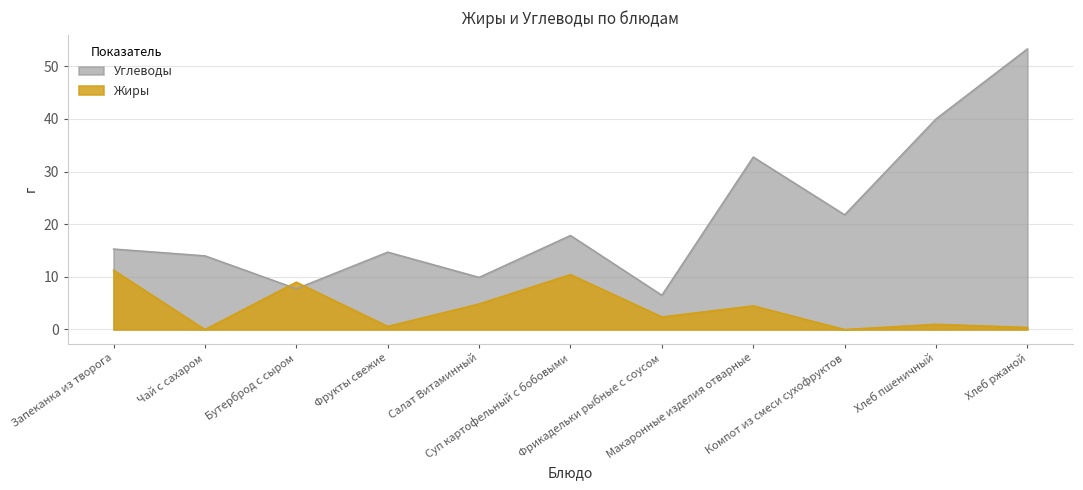

Between Запеканка из творога and Фрукты свежие, which series saw the biggest shift?

Жиры